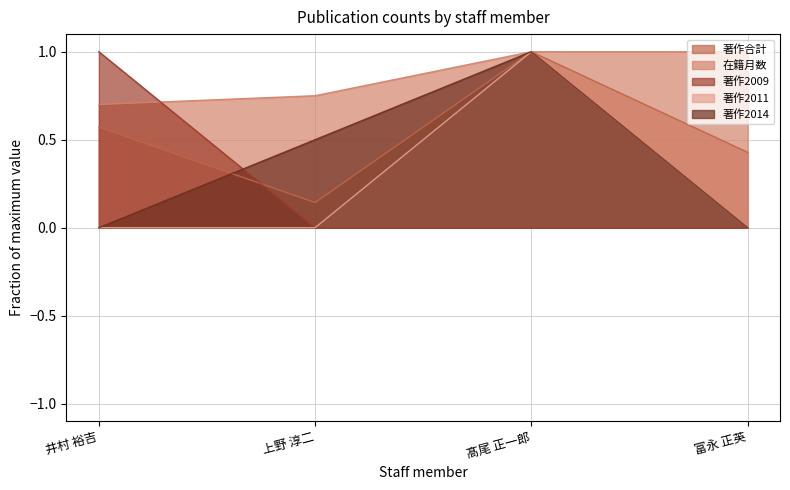

Reading right to left, extract all data points from this chart.

著作合計: 富永 正英=0.4	髙尾 正一郎=1.0	上野 淳二=0.1	井村 裕吉=0.6
在籍月数: 富永 正英=1.0	髙尾 正一郎=1.0	上野 淳二=0.8	井村 裕吉=0.7
著作2009: 富永 正英=0.0	髙尾 正一郎=0.0	上野 淳二=0.0	井村 裕吉=1.0
著作2011: 富永 正英=0.0	髙尾 正一郎=1.0	上野 淳二=0.0	井村 裕吉=0.0
著作2014: 富永 正英=0.0	髙尾 正一郎=1.0	上野 淳二=0.5	井村 裕吉=0.0